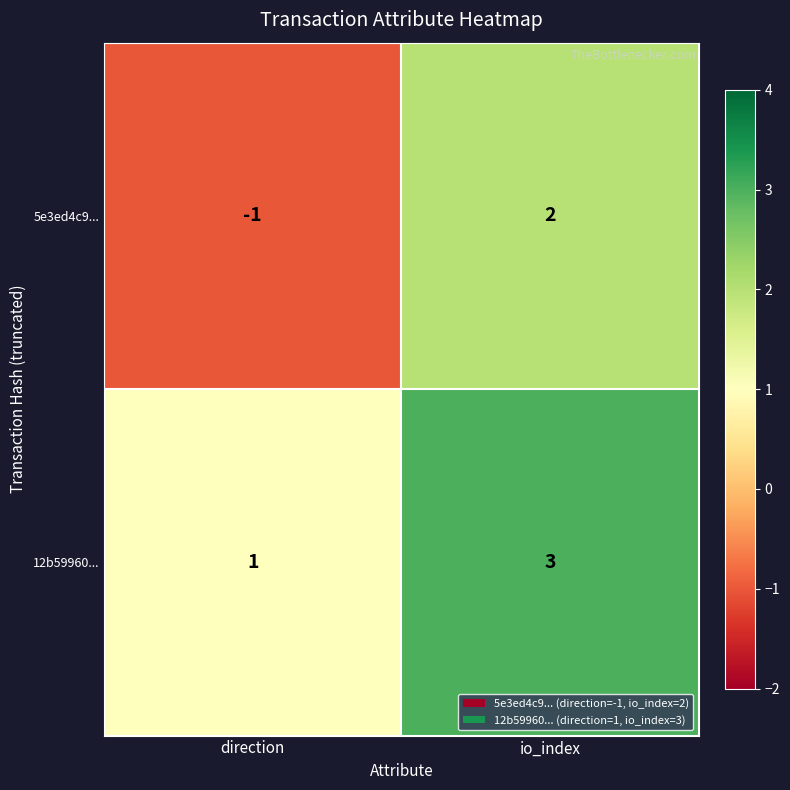

The 5e3ed4c9... series shows 3 at io_index. True or false?

False